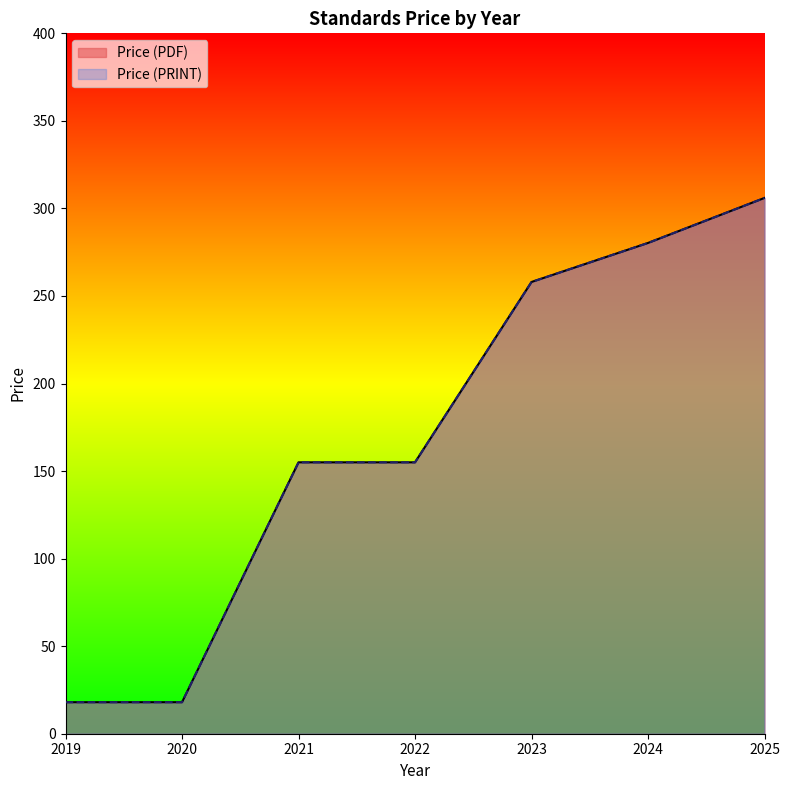

Is it true that Price (PRINT) equals 191 at 2024?

False